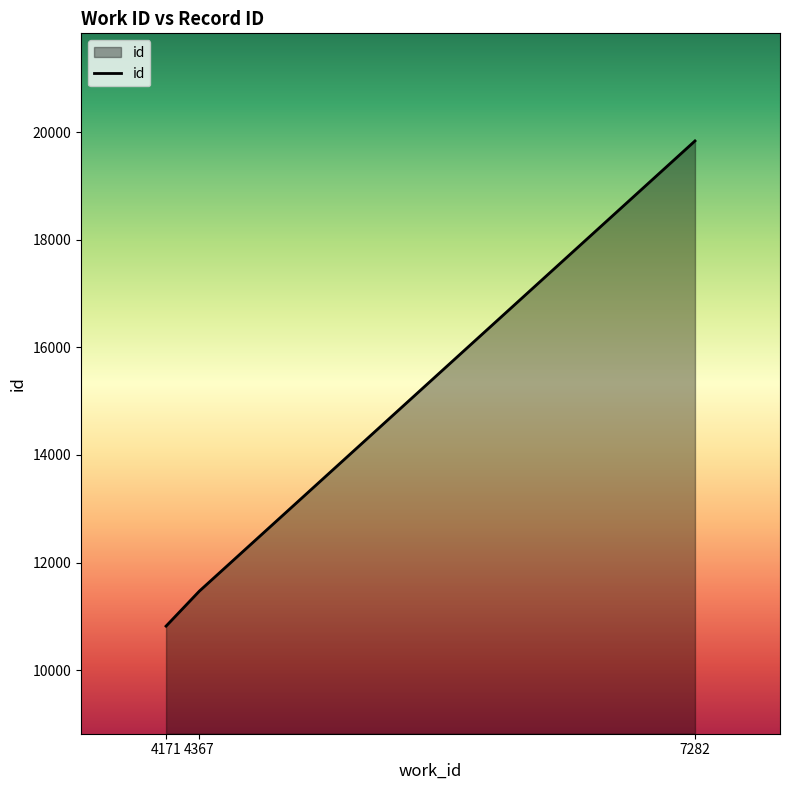

The value at 7282 is 19838. True or false?

True